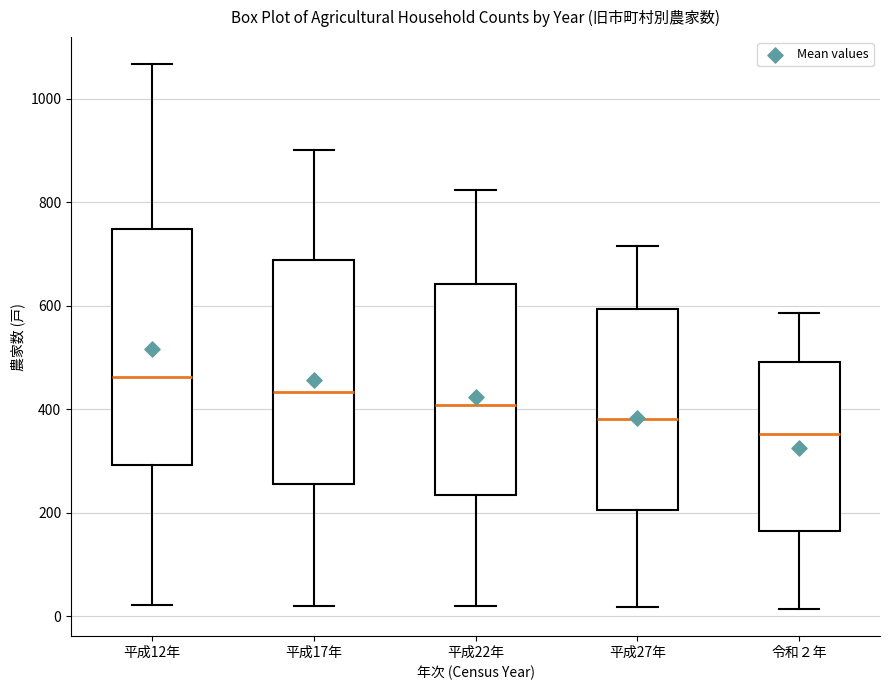

Reading left to right, transcribe this box plot: for each box, give where its median line is, the range the box spans, and where its two whiskers end, as read against the y-axis. The values are not printed on the chart, so give them approximately, as read against the axis.

平成12年: median 460, box 300 to 740, whiskers 20 to 1060
平成17年: median 440, box 260 to 680, whiskers 20 to 900
平成22年: median 400, box 240 to 640, whiskers 20 to 820
平成27年: median 380, box 200 to 600, whiskers 20 to 720
令和２年: median 360, box 160 to 500, whiskers 20 to 580